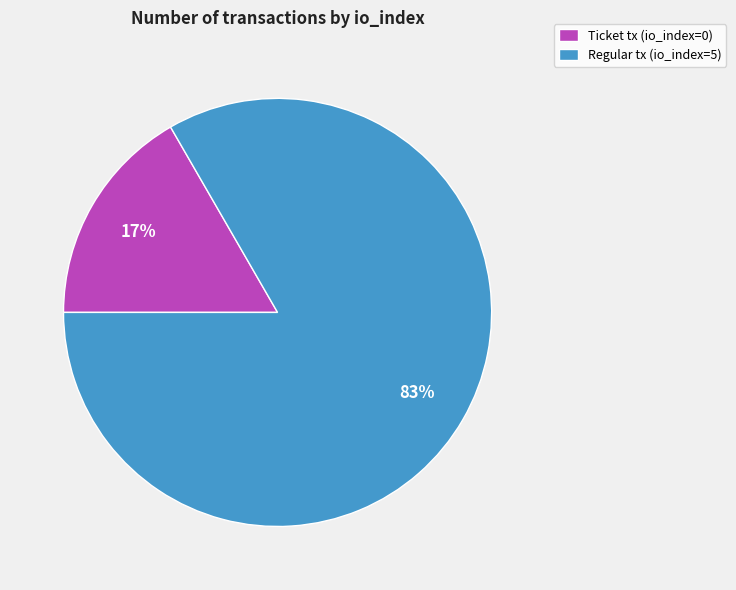

The Ticket tx (io_index=0) slice represents 22% of the pie. True or false?

False